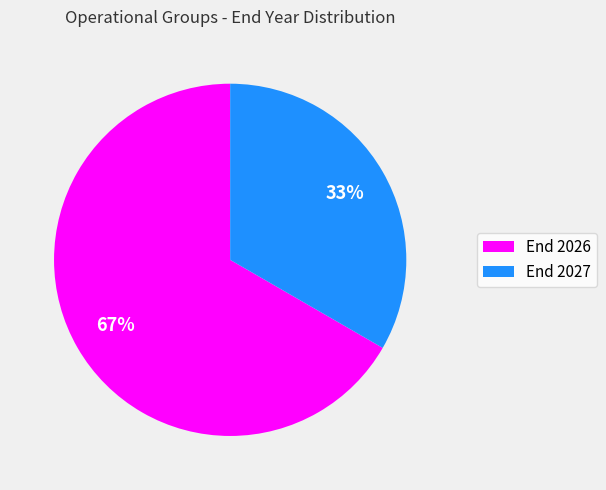

Is there a majority slice in this chart?

Yes